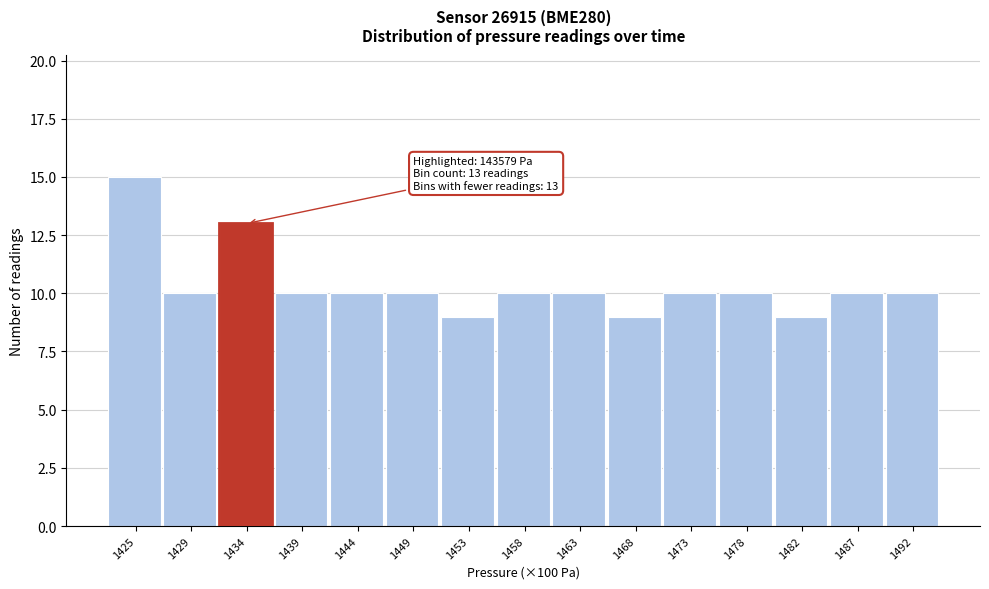

Reading right to left, transcribe all the data shown in this chart.

10	10	9	10	10	9	10	10	9	10	10	10	13	10	15